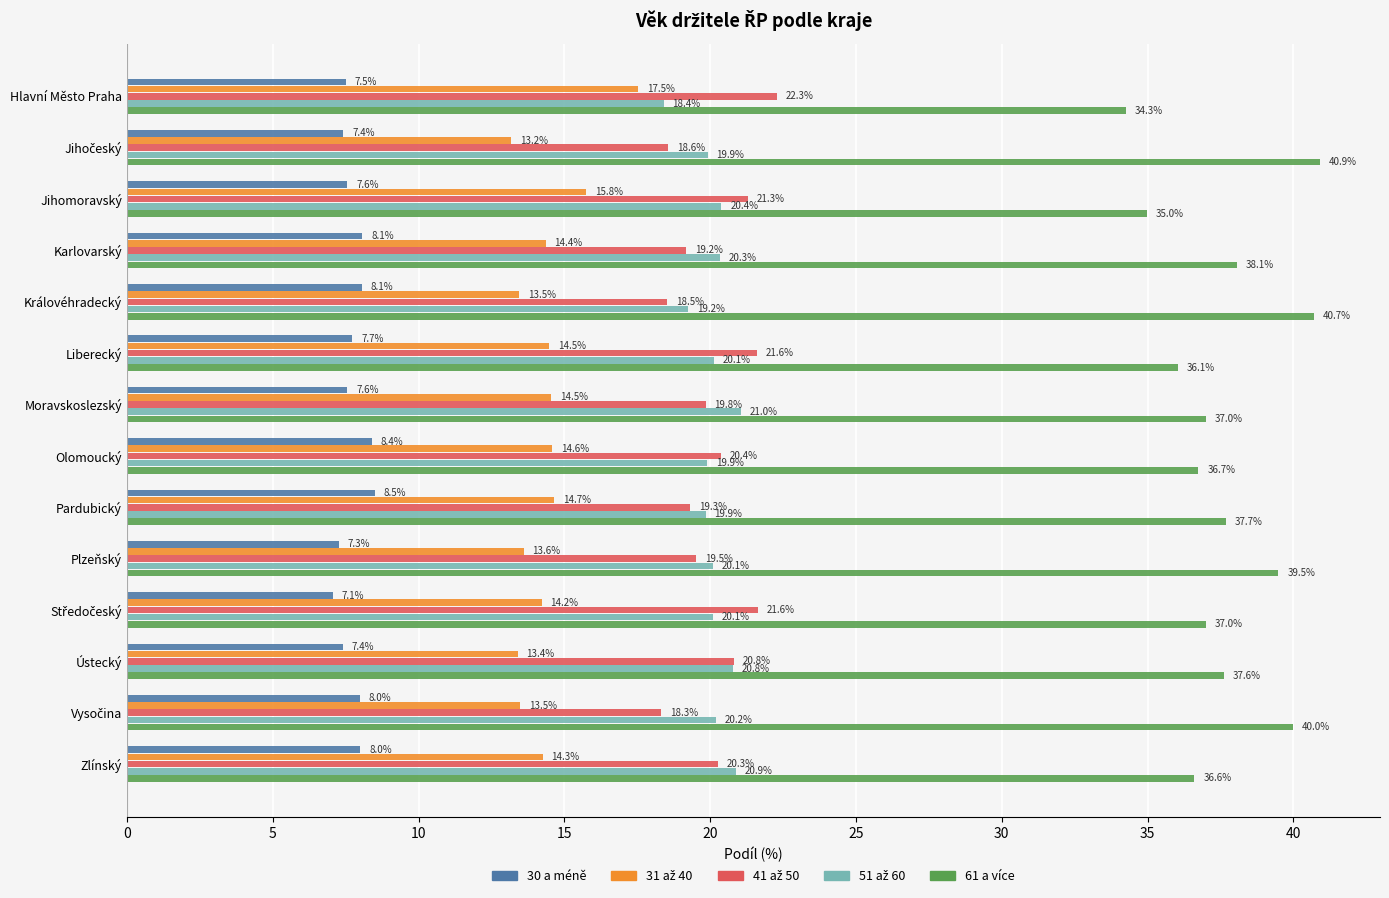

True or false: 61 a více has a value of 50.2 at Liberecký.

False